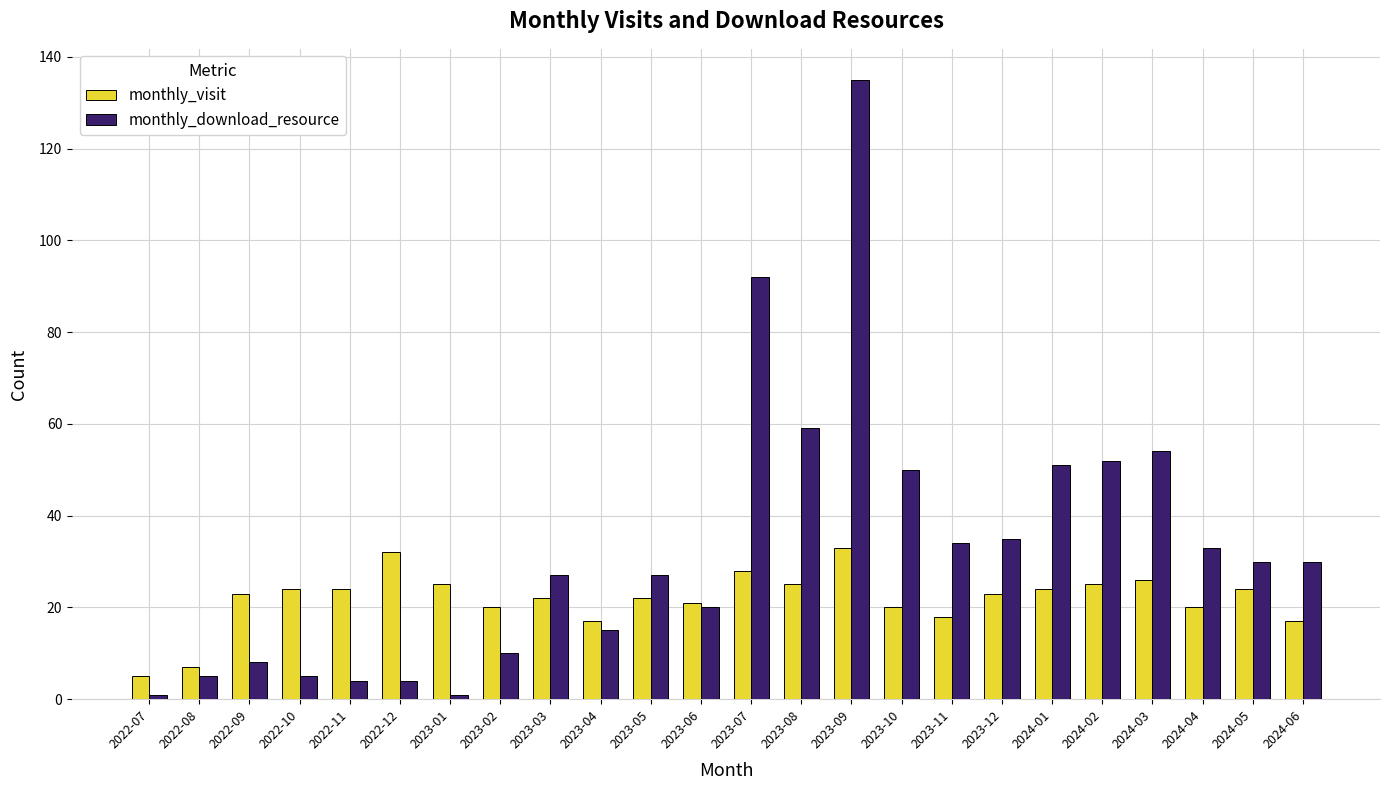

What is the maximum value shown in the chart?

135